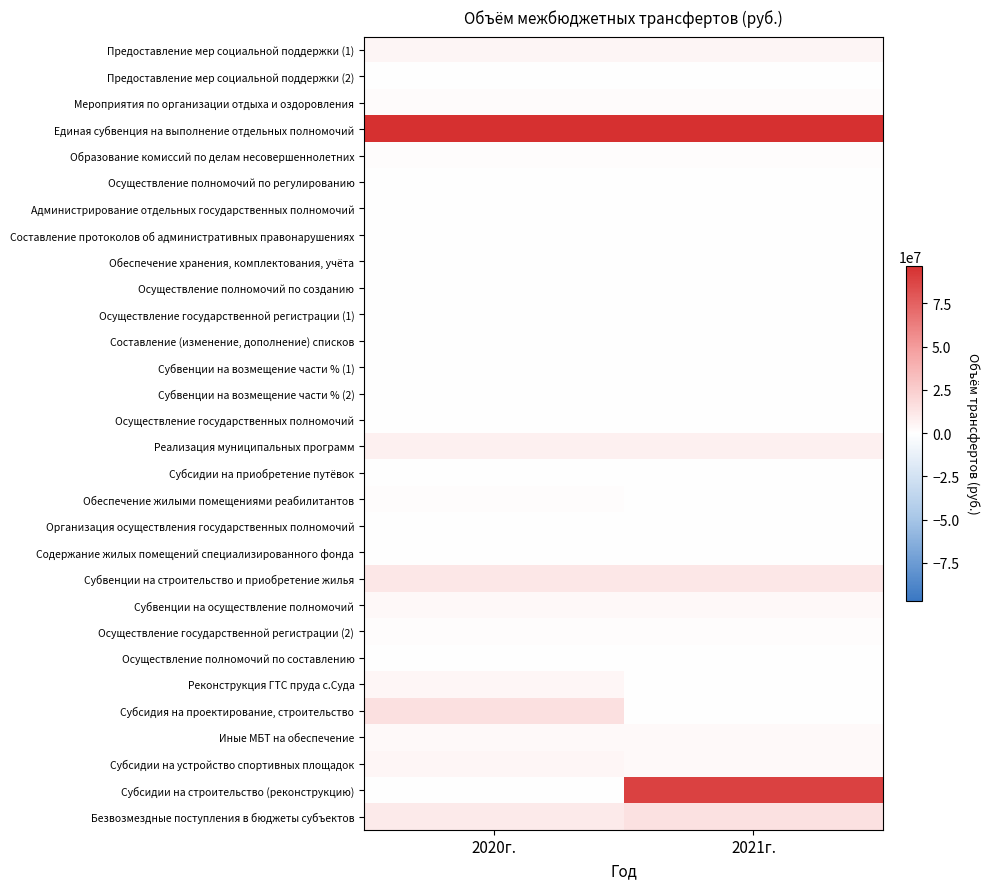

Reading left to right, list all the values displayed in this chart.

Предоставление мер социальной поддержки (1): 2020г.=4549500	2021г.=4549500
Предоставление мер социальной поддержки (2): 2020г.=0	2021г.=0
Мероприятия по организации отдыха и оздоровления: 2020г.=2063500	2021г.=2063500
Единая субвенция на выполнение отдельных полномочий: 2020г.=123569800	2021г.=133082100
Образование комиссий по делам несовершеннолетних: 2020г.=756800	2021г.=756800
Осуществление полномочий по регулированию: 2020г.=9400	2021г.=9400
Администрирование отдельных государственных полномочий: 2020г.=502600	2021г.=502600
Составление протоколов об административных правонарушениях: 2020г.=2100	2021г.=2100
Обеспечение хранения, комплектования, учёта: 2020г.=183500	2021г.=183500
Осуществление полномочий по созданию: 2020г.=43800	2021г.=43800
Осуществление государственной регистрации (1): 2020г.=0	2021г.=0
Составление (изменение, дополнение) списков: 2020г.=0	2021г.=0
Субвенции на возмещение части % (1): 2020г.=4211	2021г.=1381
Субвенции на возмещение части % (2): 2020г.=363	2021г.=130
Осуществление государственных полномочий: 2020г.=600	2021г.=600
Реализация муниципальных программ: 2020г.=7538100	2021г.=7538100
Субсидии на приобретение путёвок: 2020г.=94500	2021г.=0
Обеспечение жилыми помещениями реабилитантов: 2020г.=857062	2021г.=0
Организация осуществления государственных полномочий: 2020г.=52200	2021г.=104300
Содержание жилых помещений специализированного фонда: 2020г.=134762	2021г.=181094
Субвенции на строительство и приобретение жилья: 2020г.=11693184	2021г.=11693184
Субвенции на осуществление полномочий: 2020г.=3455200	2021г.=3455200
Осуществление государственной регистрации (2): 2020г.=1362500	2021г.=1498800
Осуществление полномочий по составлению: 2020г.=1000	2021г.=1000
Реконструкция ГТС пруда с.Суда: 2020г.=4135800	2021г.=0
Субсидия на проектирование, строительство: 2020г.=15350000	2021г.=0
Иные МБТ на обеспечение: 2020г.=2269348	2021г.=2269348
Субсидии на устройство спортивных площадок: 2020г.=4500000	2021г.=3000000
Субсидии на строительство (реконструкцию): 2020г.=0	2021г.=88727200
Безвозмездные поступления в бюджеты субъектов: 2020г.=10132001	2021г.=14474287